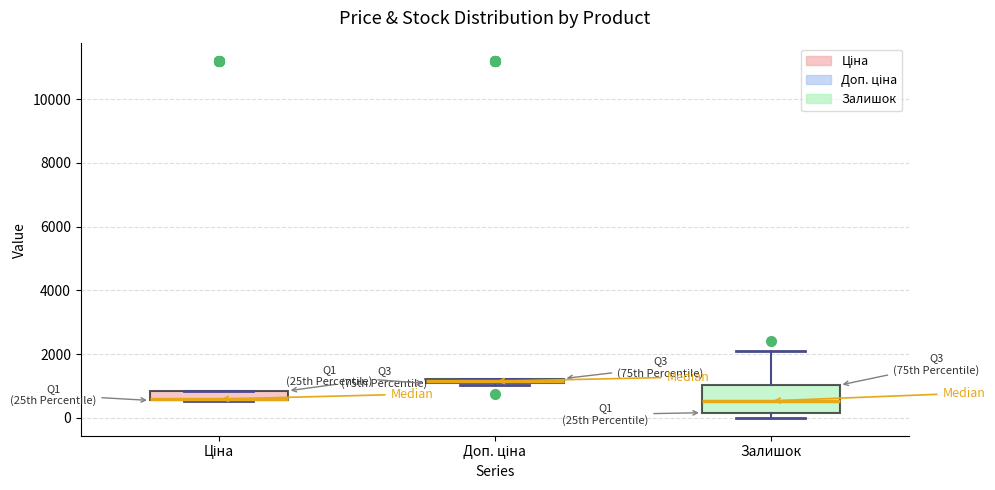

Where is the upper edge of the box for Доп. ціна on the y-axis? The values are not printed on the chart, so give them approximately, as read against the axis.

1200